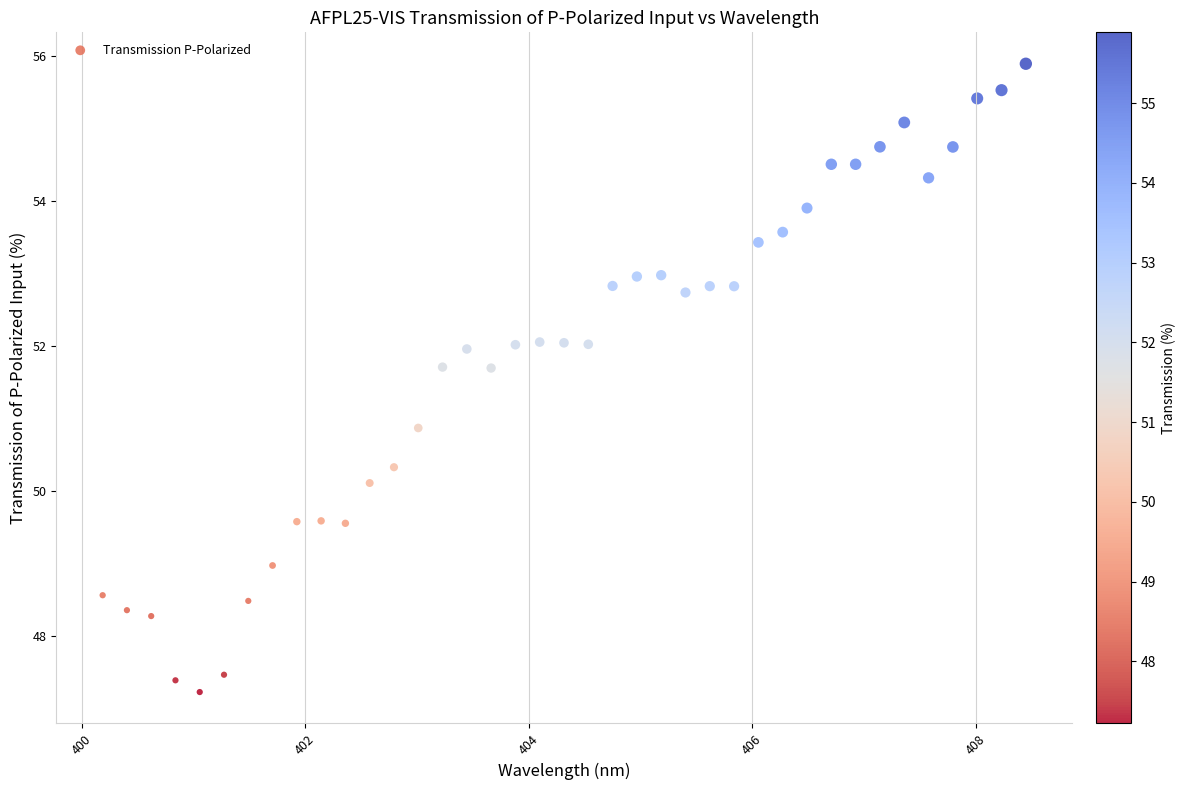

What is the range of Y values (max minus min)?

8.7